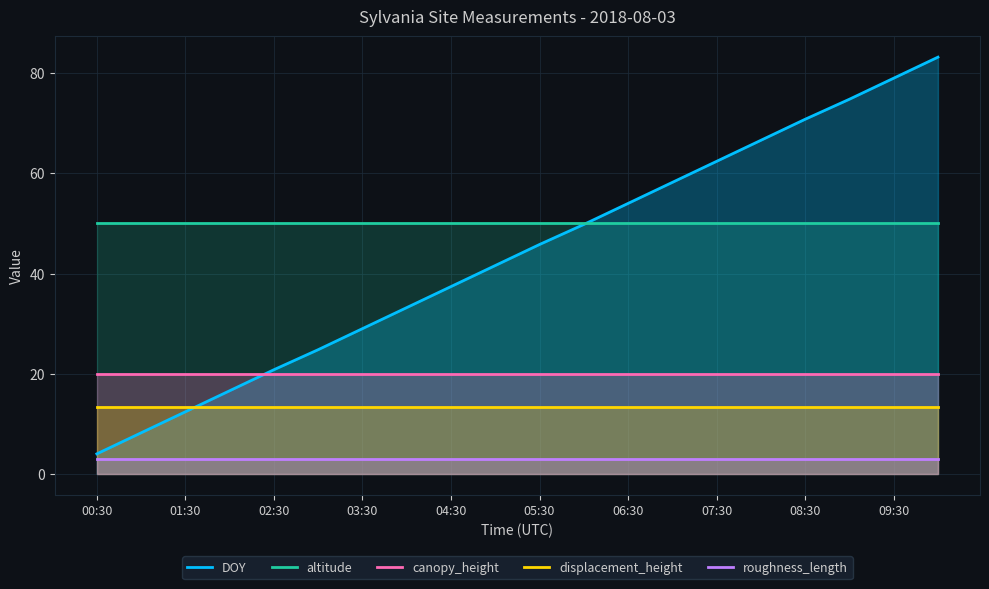

Which category has the lowest value in the DOY series?

00:30